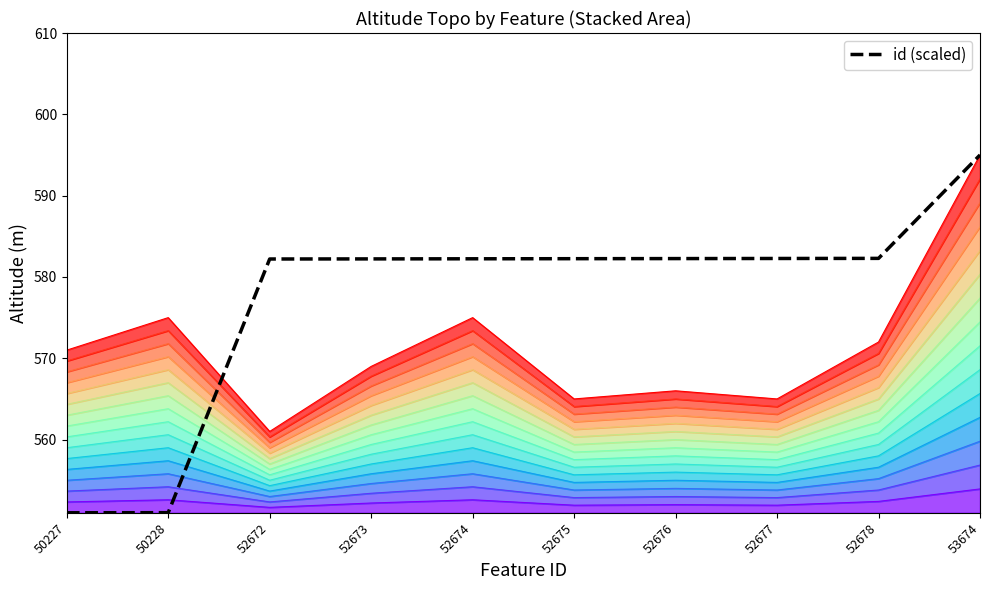

What is the value of the 8th point from the left?

582.3